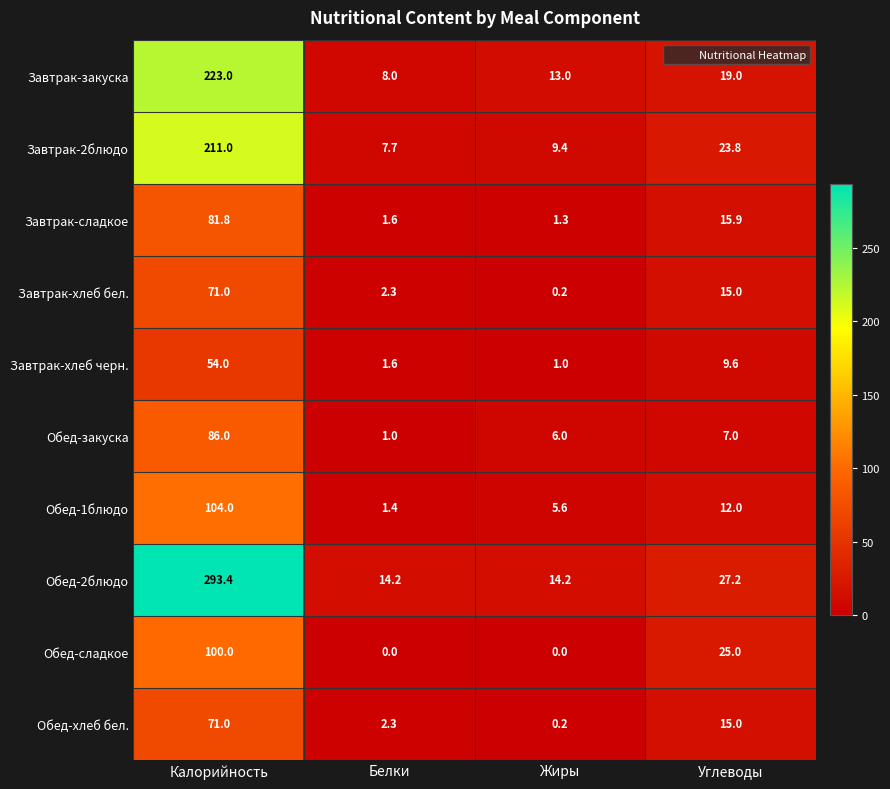

What is the difference between the Обед-закуска values at Углеводы and Белки?

6.0